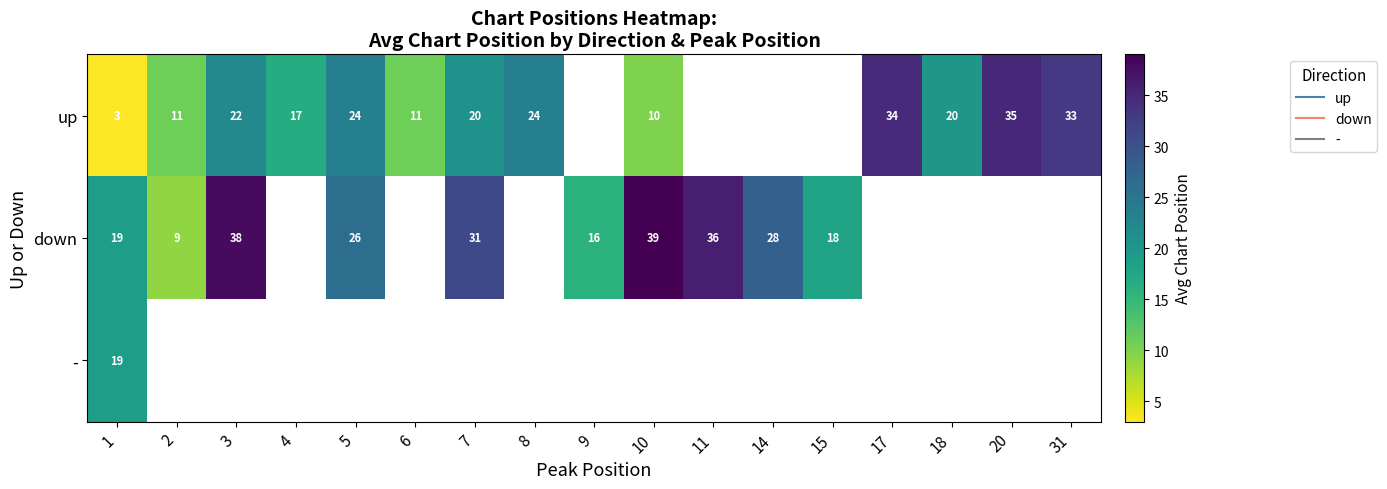

What is the smallest value displayed?

3.0